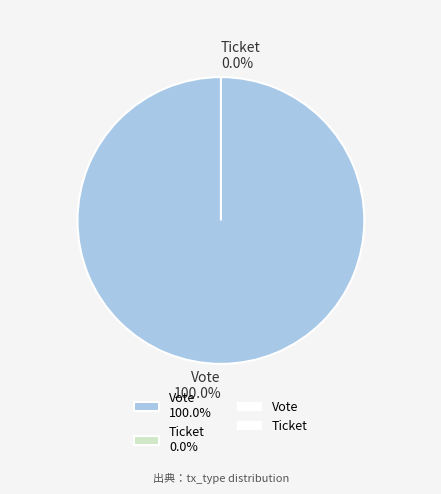

To the nearest percent, what percentage of the pie is Vote?

100%